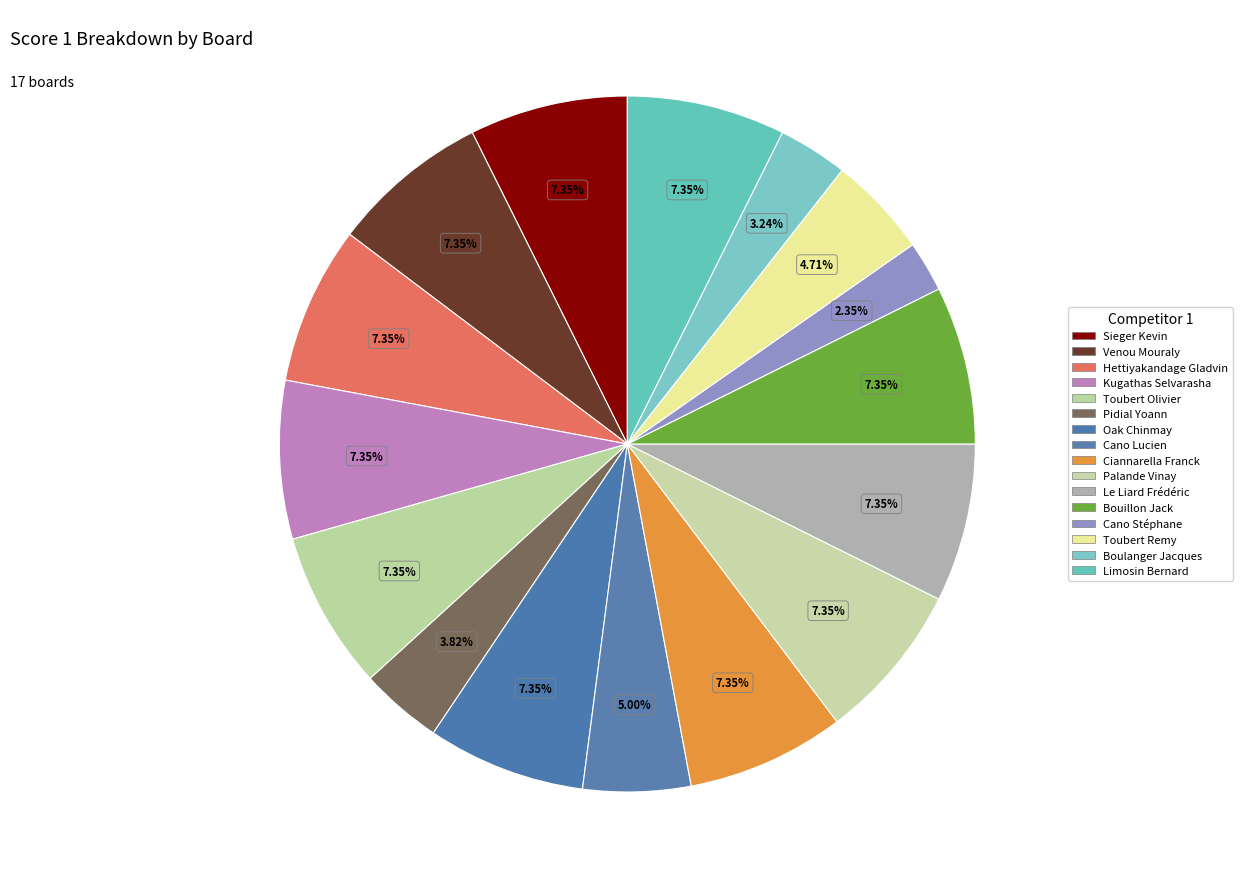

Which slice is the largest?

Sieger Kevin